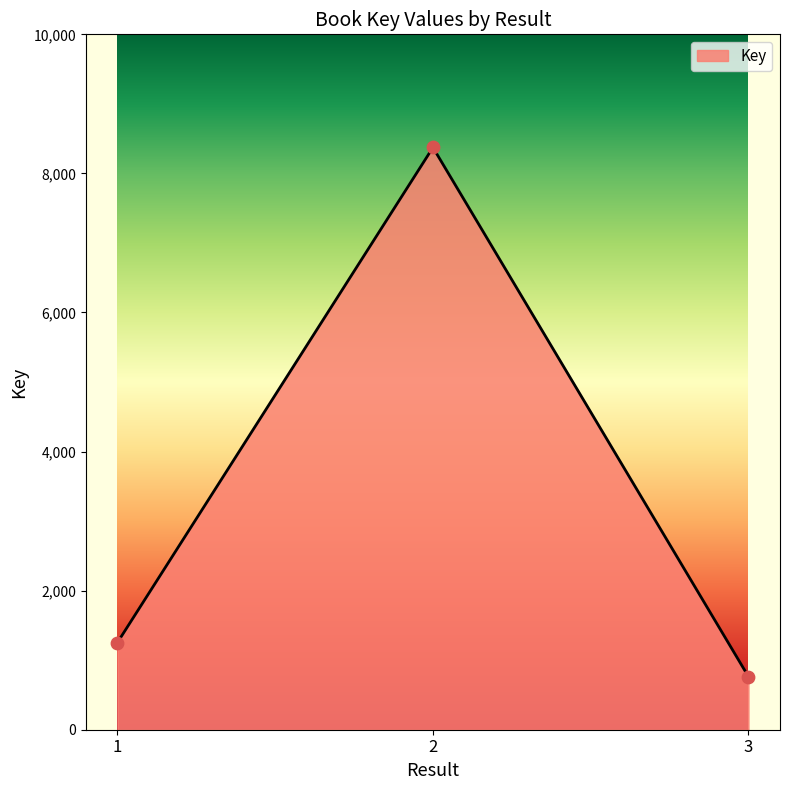

What is the change in value from 1 to 2?

+7119